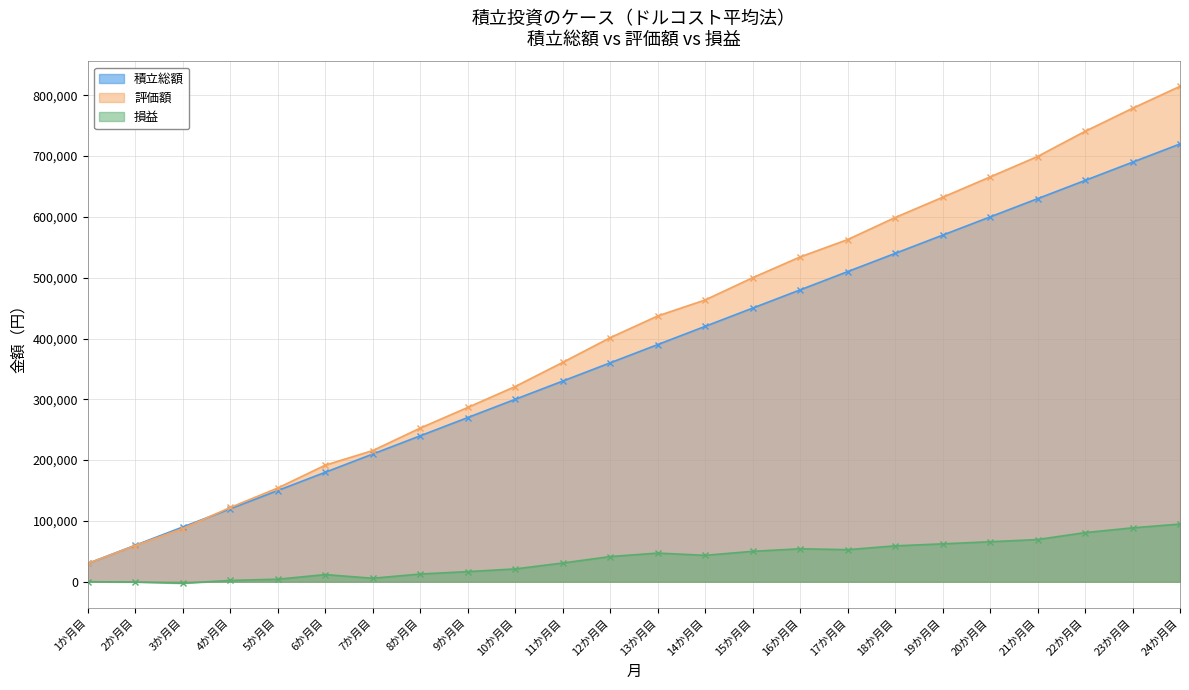

Rank the series by their maximum value, from highest to lowest.

評価額, 積立総額, 損益